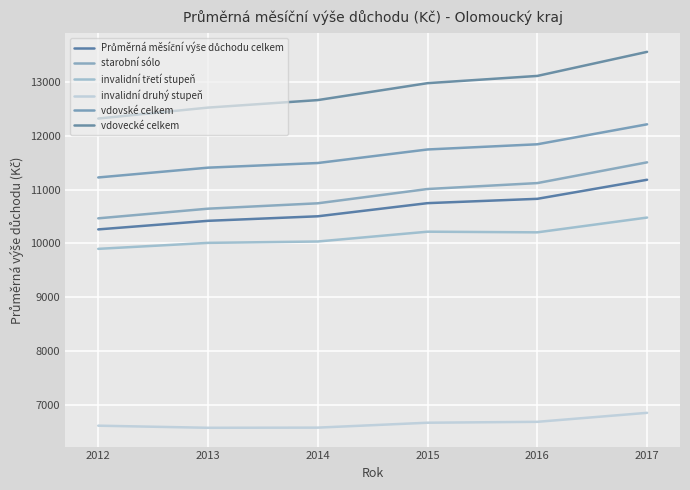

What is the average value of the vdovecké celkem series?

12855.1